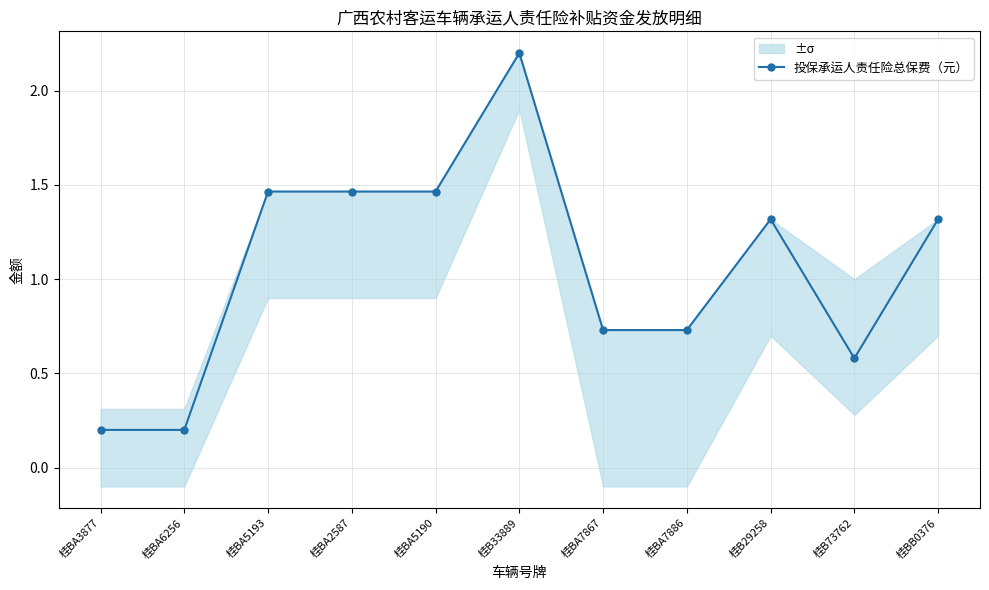

Between 桂BA5190 and 桂BA3877, which is larger?

桂BA5190